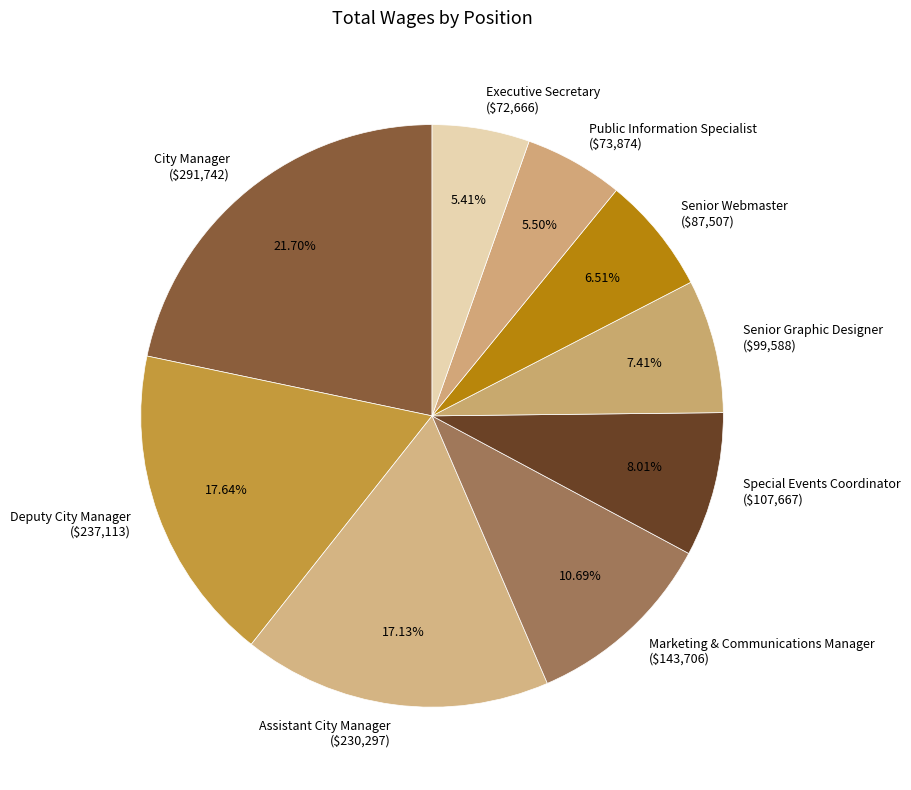

Does any single category account for the majority?

No